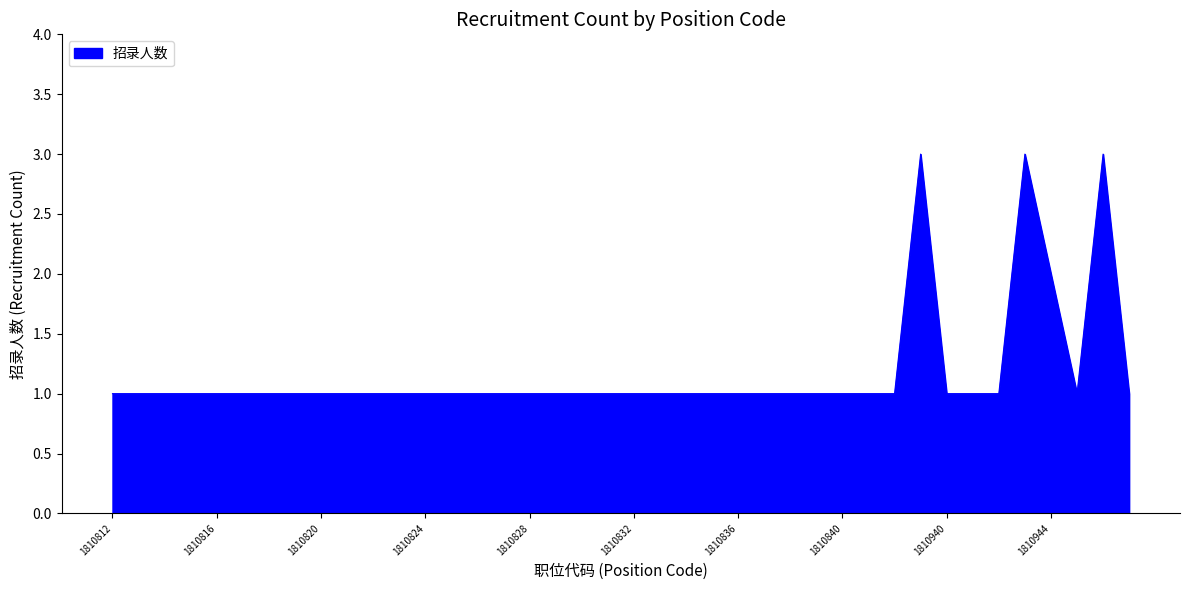

Count the number of data series in this chart.

1